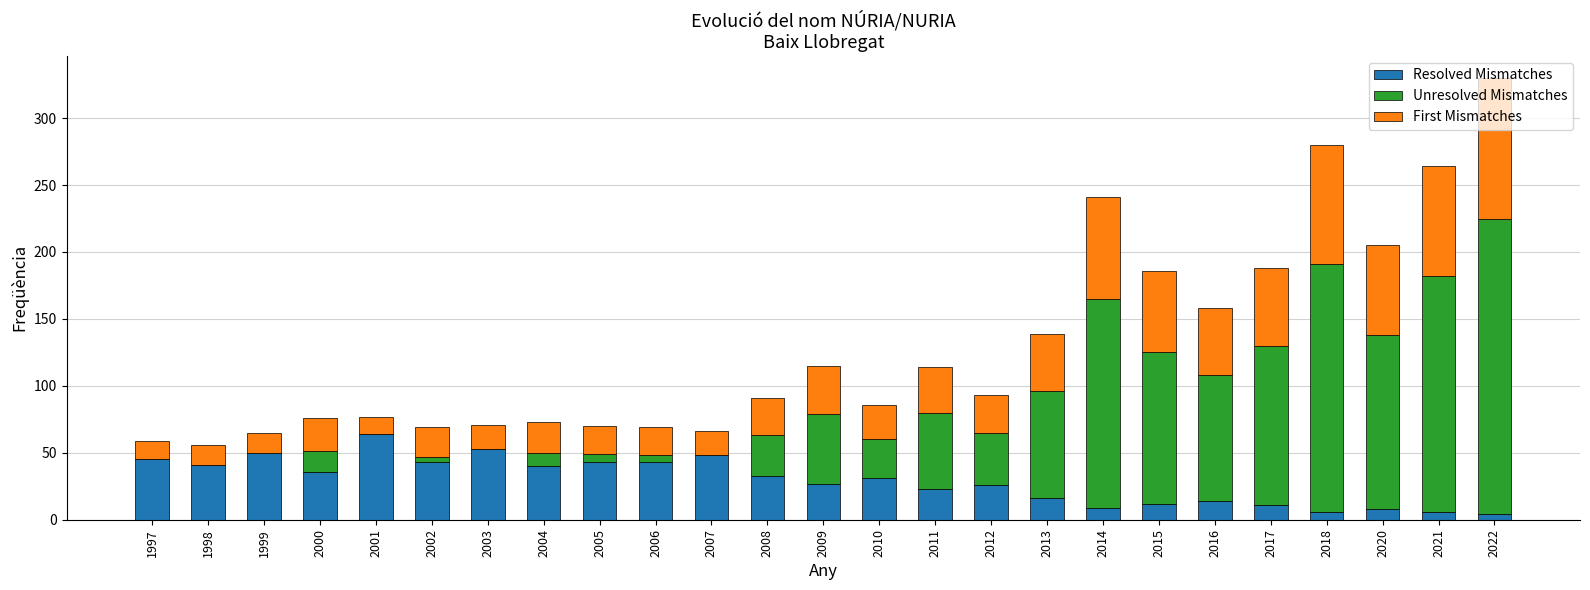

What is the highest value of the Resolved Mismatches series?

64